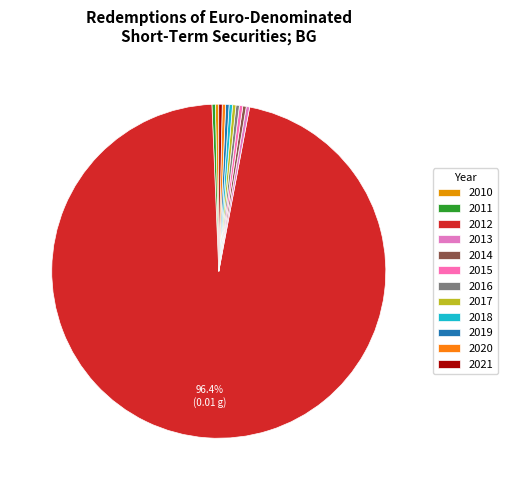

Count the number of slices in the pie.

12